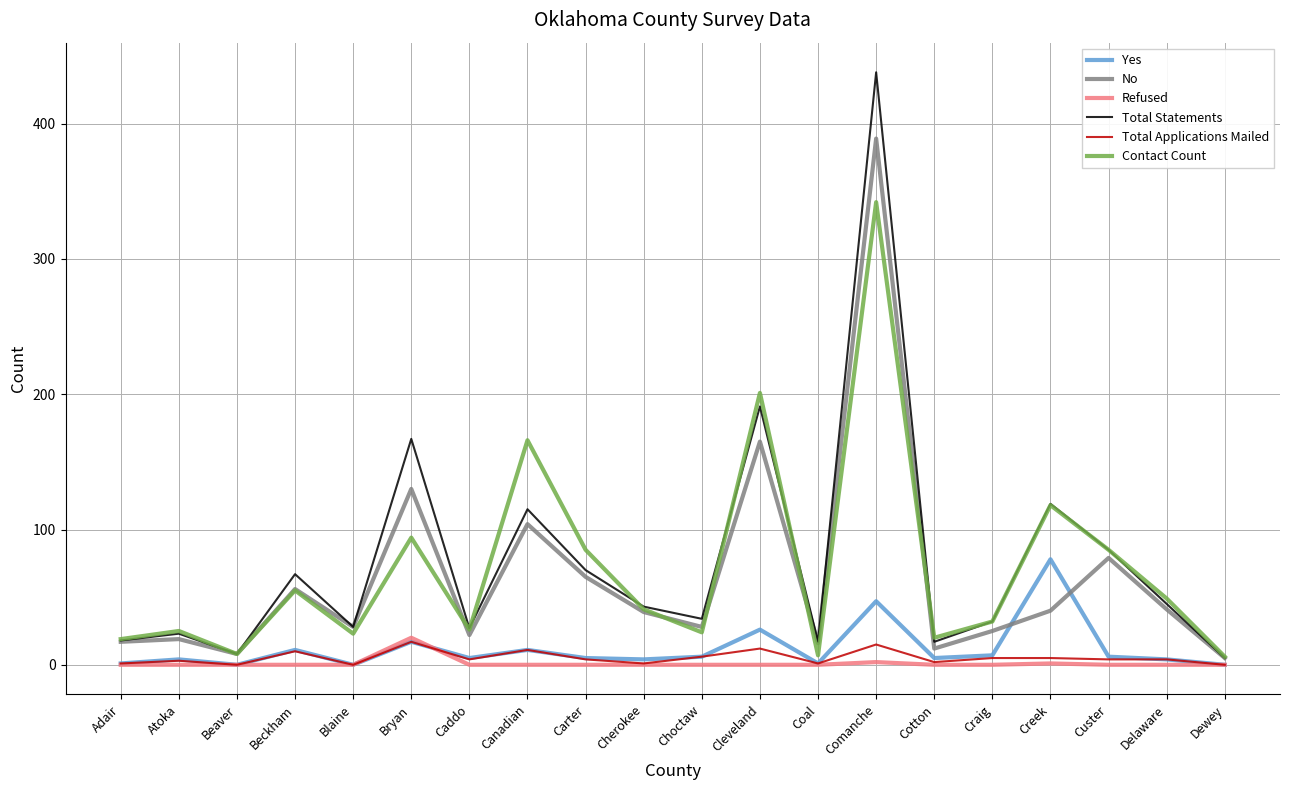

How many series are shown in this chart?

6